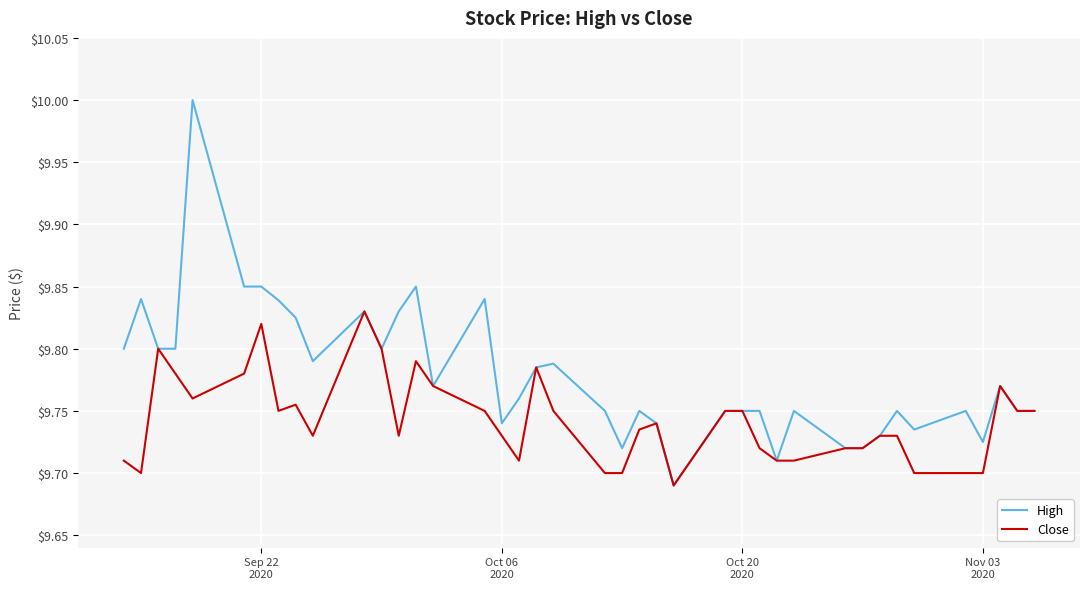

How many High values are between 9 and 10?

40